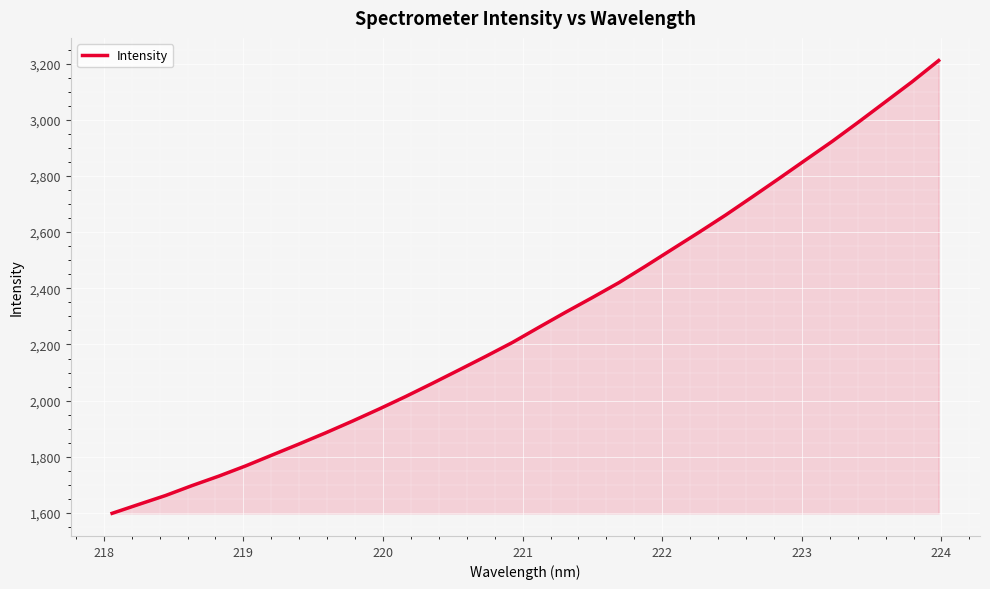

What is the sum of all values?

73413.0